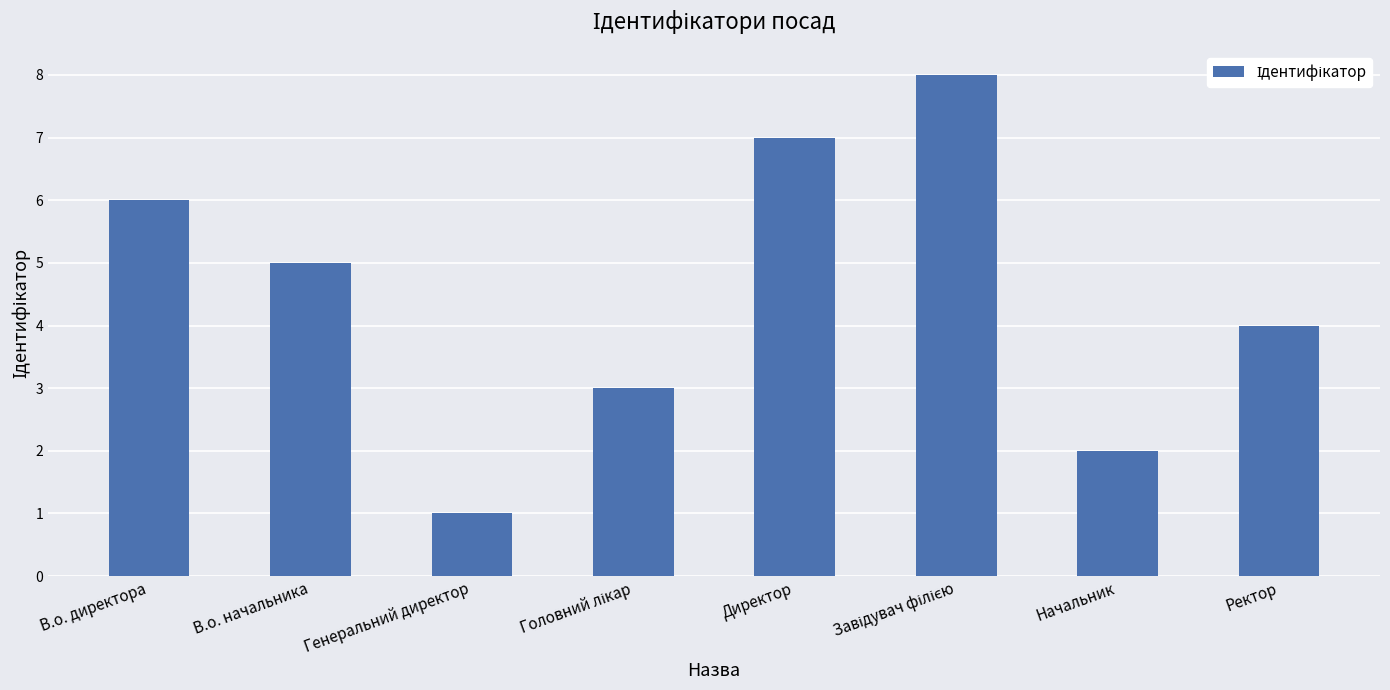

Which label corresponds to the smallest value in the chart?

Генеральний директор